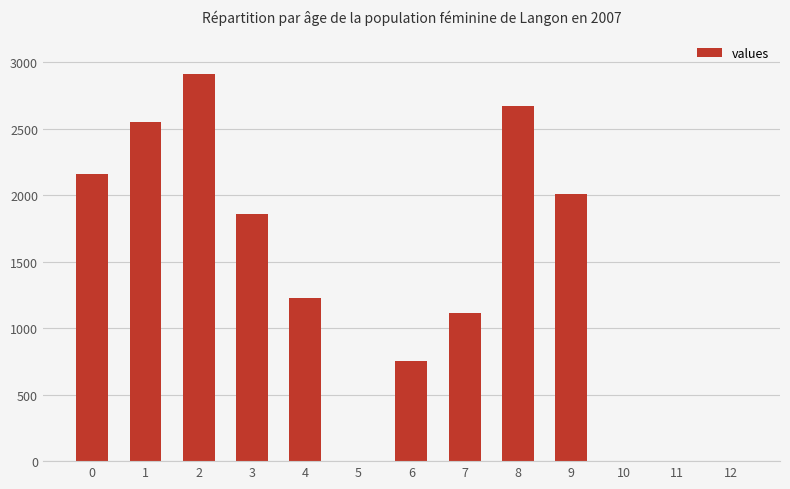

Which has a higher value, 3 or 2?

2